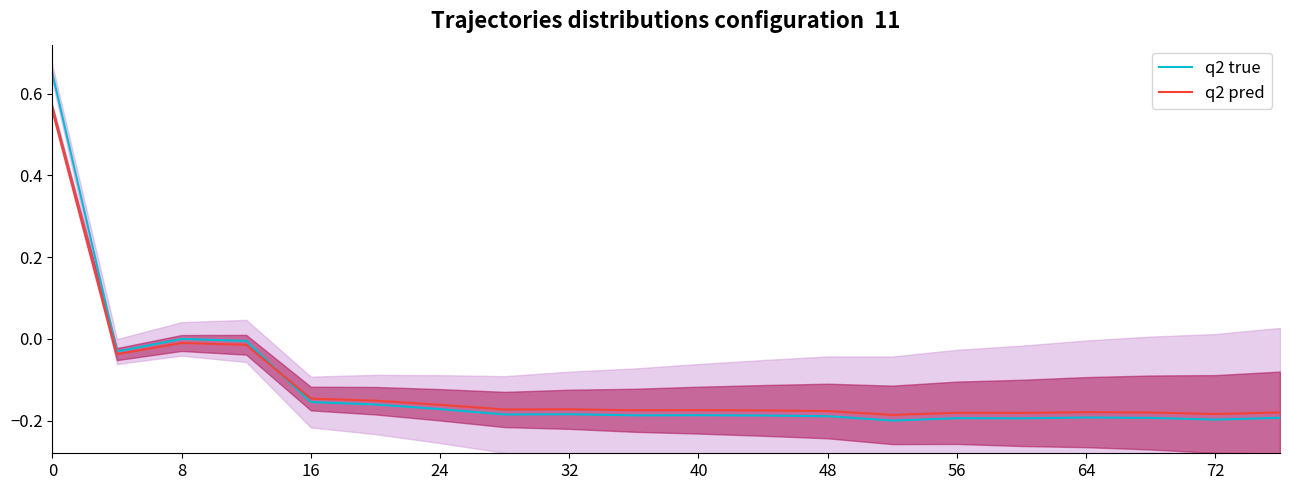

True or false: q2 pred has a value of 0.6 at 0.

True